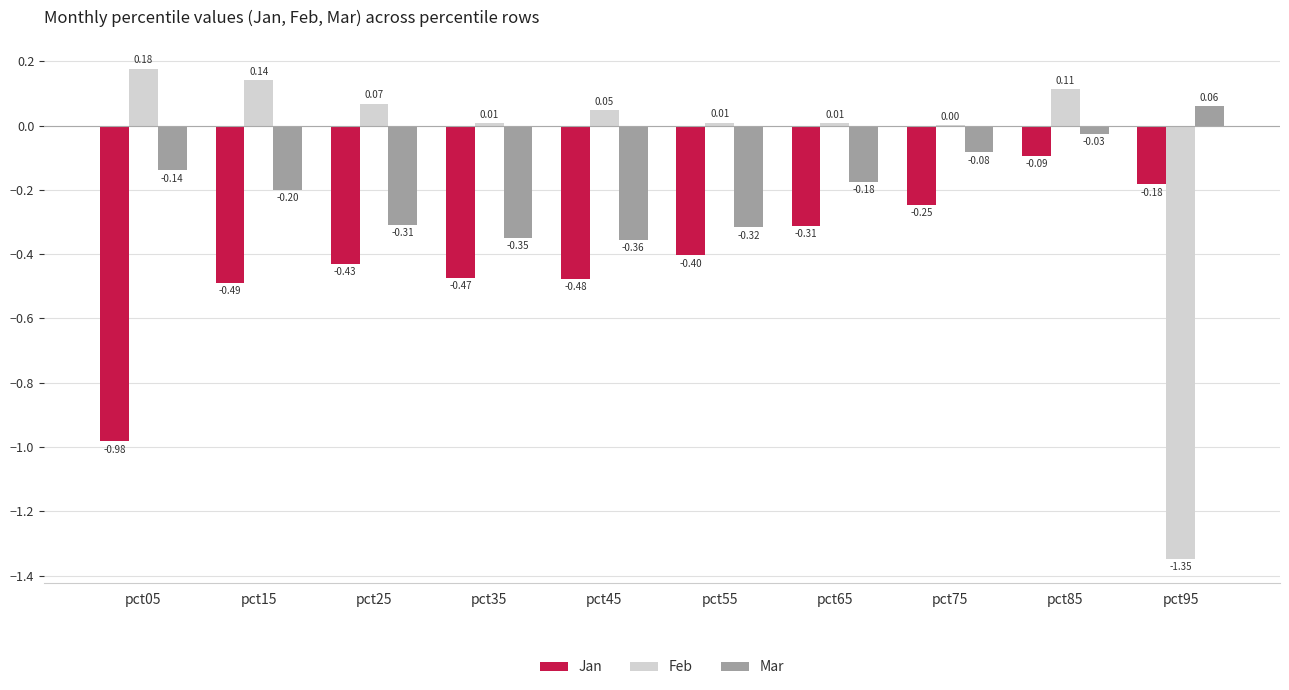

What is the sum of the Feb values at pct95 and pct15?

-1.2